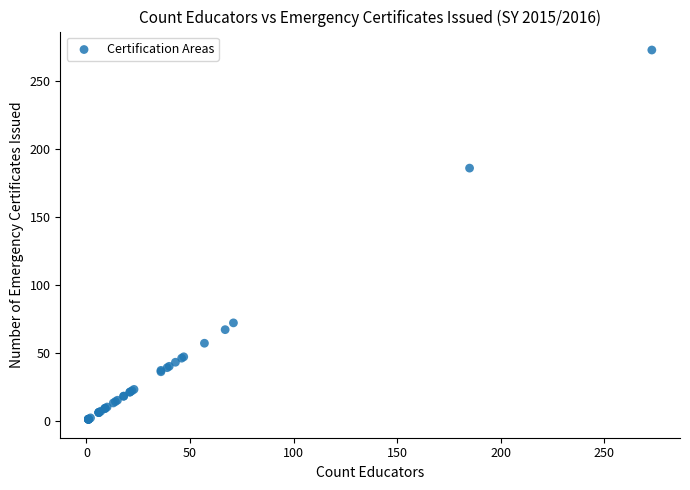

What Y value in the scatter plot is closest to 137?

186